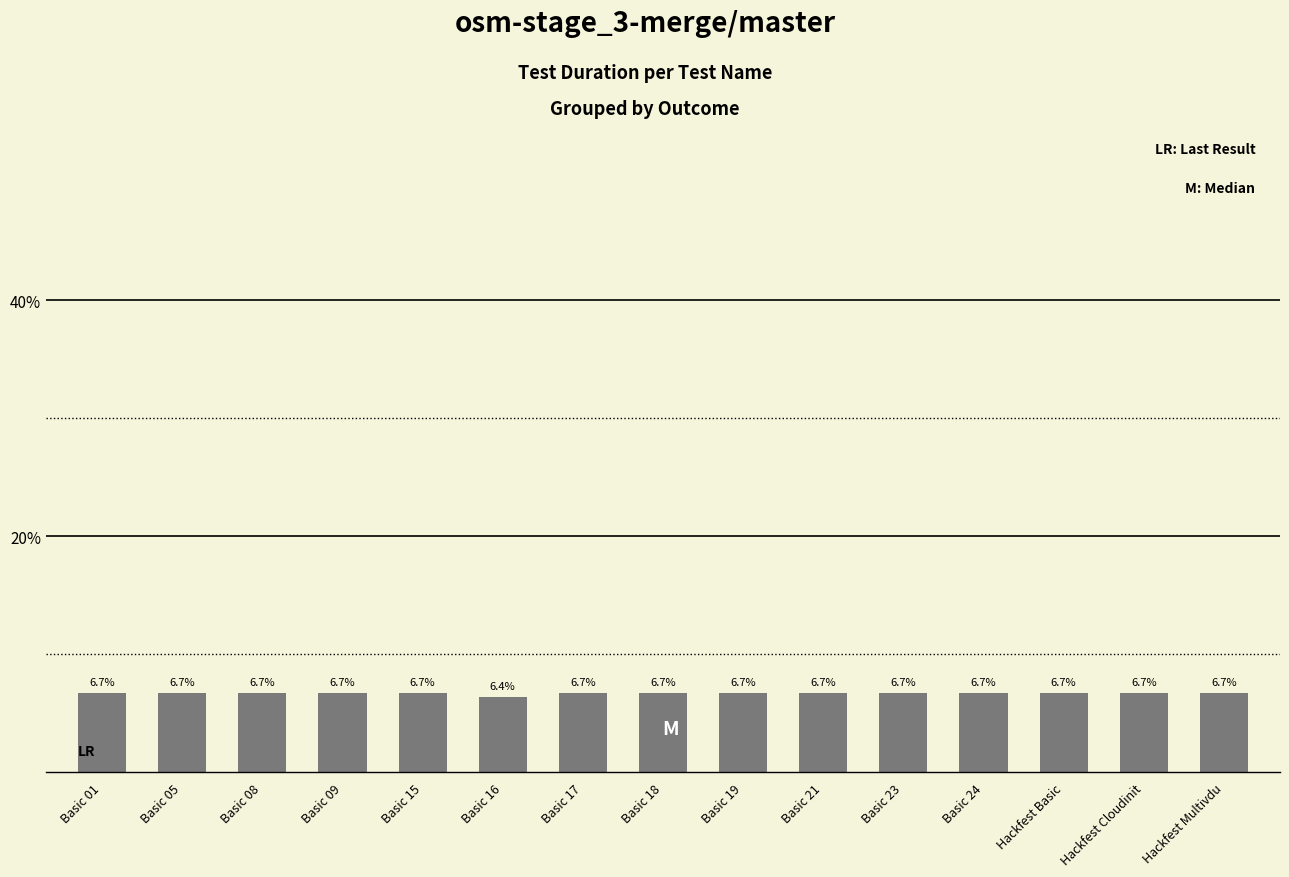

What is the difference between the maximum and minimum values?

0.3